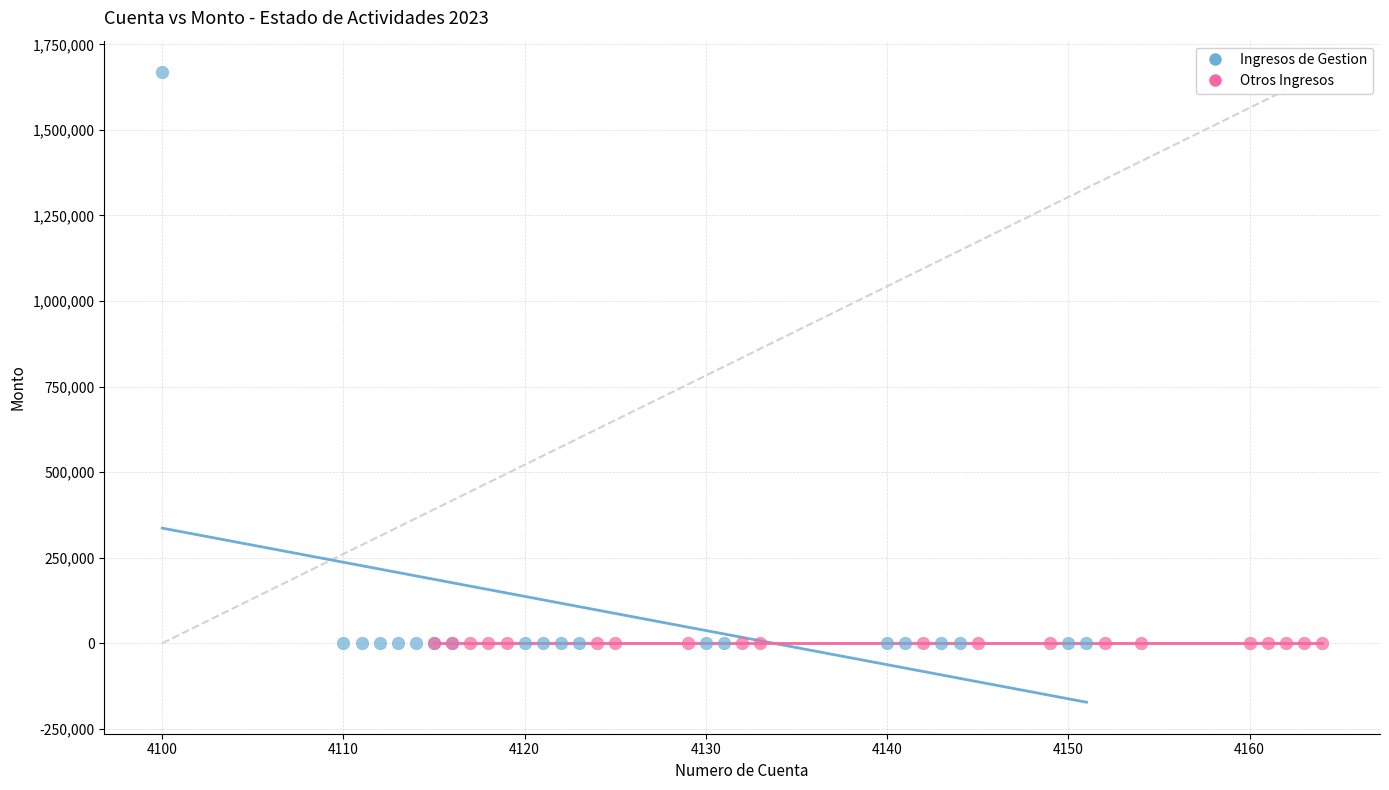

Which series contains the highest Y value?

Ingresos de Gestion